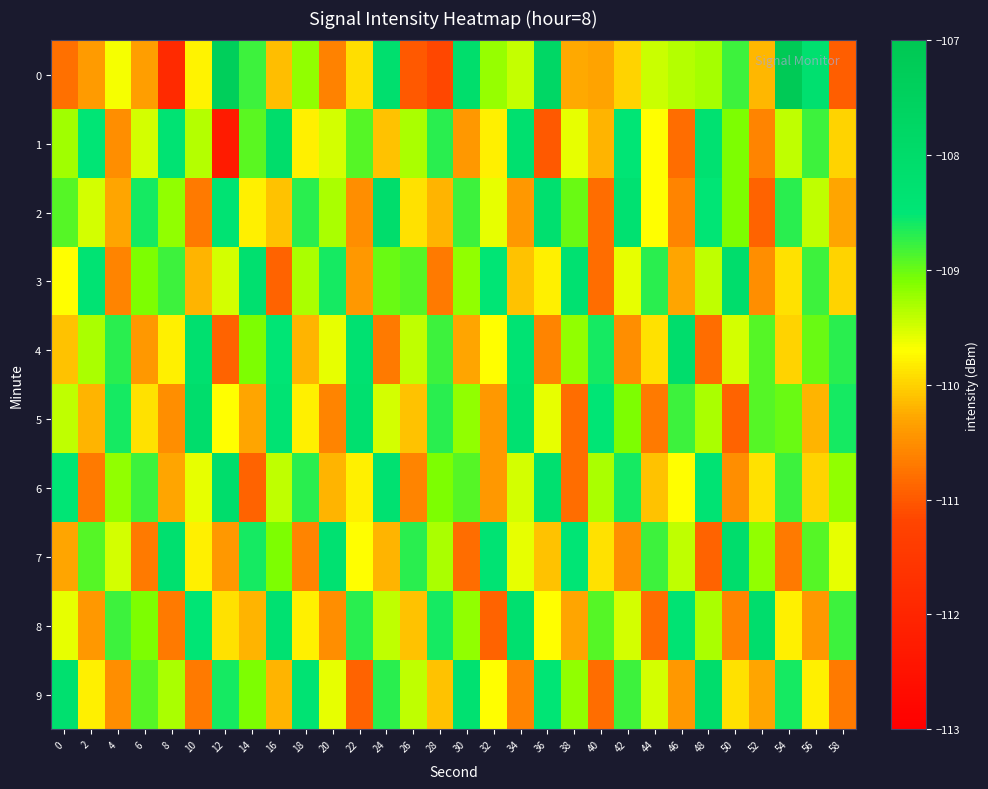

Rank the series at 18 from highest to lowest value.

9, 2, 6, 0, 3, 5, 8, 1, 4, 7